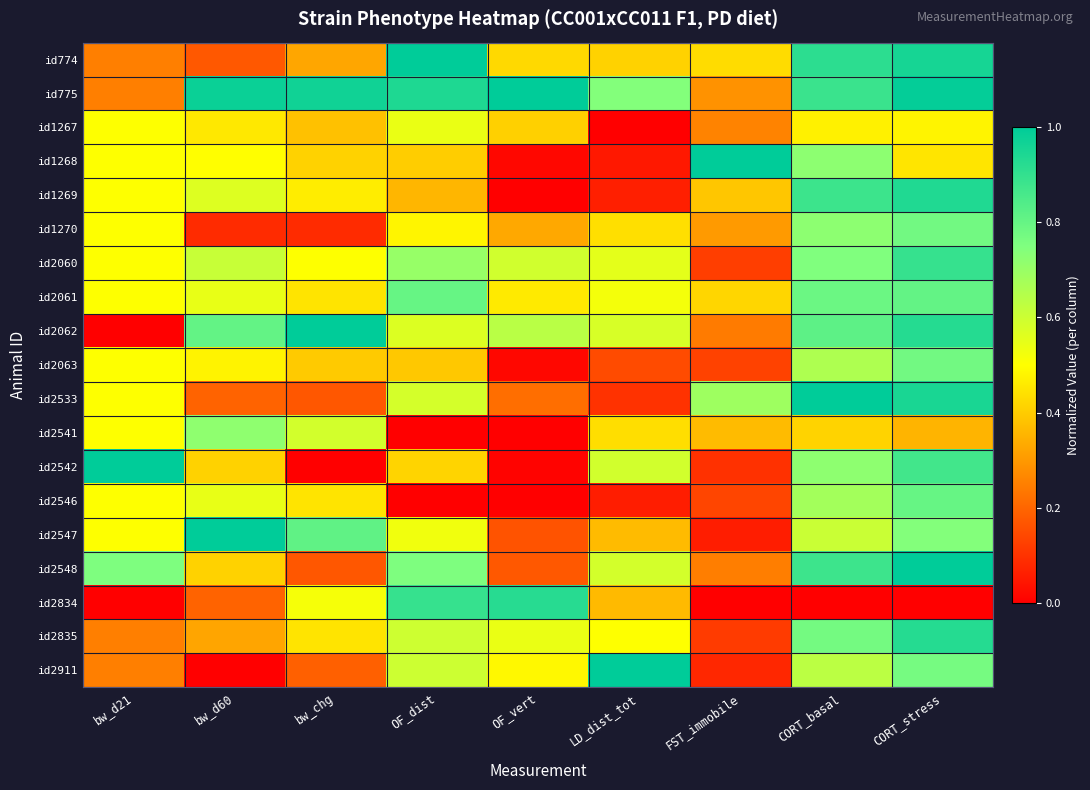

Reading left to right, what are all the values shown in this chart?

id774: bw_d21=0.2	bw_d60=0.2	bw_chg=0.3	OF_dist=1.0	OF_vert=0.4	LD_dist_tot=0.4	FST_immobile=0.4	CORT_basal=0.9	CORT_stress=1.0
id775: bw_d21=0.2	bw_d60=1.0	bw_chg=1.0	OF_dist=0.9	OF_vert=1.0	LD_dist_tot=0.7	FST_immobile=0.3	CORT_basal=0.9	CORT_stress=1.0
id1267: bw_d21=0.5	bw_d60=0.5	bw_chg=0.4	OF_dist=0.5	OF_vert=0.4	LD_dist_tot=0.0	FST_immobile=0.3	CORT_basal=0.5	CORT_stress=0.5
id1268: bw_d21=0.5	bw_d60=0.5	bw_chg=0.4	OF_dist=0.4	OF_vert=0.0	LD_dist_tot=0.1	FST_immobile=1.0	CORT_basal=0.7	CORT_stress=0.4
id1269: bw_d21=0.5	bw_d60=0.6	bw_chg=0.5	OF_dist=0.4	OF_vert=0.0	LD_dist_tot=0.1	FST_immobile=0.4	CORT_basal=0.9	CORT_stress=0.9
id1270: bw_d21=0.5	bw_d60=0.1	bw_chg=0.1	OF_dist=0.5	OF_vert=0.3	LD_dist_tot=0.4	FST_immobile=0.3	CORT_basal=0.7	CORT_stress=0.8
id2060: bw_d21=0.5	bw_d60=0.6	bw_chg=0.5	OF_dist=0.7	OF_vert=0.6	LD_dist_tot=0.6	FST_immobile=0.1	CORT_basal=0.7	CORT_stress=0.9
id2061: bw_d21=0.5	bw_d60=0.5	bw_chg=0.4	OF_dist=0.8	OF_vert=0.5	LD_dist_tot=0.5	FST_immobile=0.4	CORT_basal=0.8	CORT_stress=0.8
id2062: bw_d21=0.0	bw_d60=0.8	bw_chg=1.0	OF_dist=0.6	OF_vert=0.6	LD_dist_tot=0.6	FST_immobile=0.2	CORT_basal=0.8	CORT_stress=0.9
id2063: bw_d21=0.5	bw_d60=0.5	bw_chg=0.4	OF_dist=0.4	OF_vert=0.0	LD_dist_tot=0.2	FST_immobile=0.1	CORT_basal=0.7	CORT_stress=0.8
id2533: bw_d21=0.5	bw_d60=0.2	bw_chg=0.2	OF_dist=0.6	OF_vert=0.2	LD_dist_tot=0.1	FST_immobile=0.7	CORT_basal=1.0	CORT_stress=0.9
id2541: bw_d21=0.5	bw_d60=0.7	bw_chg=0.6	OF_dist=0.0	OF_vert=0.0	LD_dist_tot=0.4	FST_immobile=0.4	CORT_basal=0.4	CORT_stress=0.4
id2542: bw_d21=1.0	bw_d60=0.4	bw_chg=0.0	OF_dist=0.4	OF_vert=0.0	LD_dist_tot=0.6	FST_immobile=0.1	CORT_basal=0.7	CORT_stress=0.9
id2546: bw_d21=0.5	bw_d60=0.5	bw_chg=0.4	OF_dist=0.0	OF_vert=0.0	LD_dist_tot=0.1	FST_immobile=0.1	CORT_basal=0.7	CORT_stress=0.8
id2547: bw_d21=0.5	bw_d60=1.0	bw_chg=0.8	OF_dist=0.5	OF_vert=0.2	LD_dist_tot=0.4	FST_immobile=0.1	CORT_basal=0.6	CORT_stress=0.7
id2548: bw_d21=0.8	bw_d60=0.4	bw_chg=0.2	OF_dist=0.8	OF_vert=0.2	LD_dist_tot=0.6	FST_immobile=0.2	CORT_basal=0.9	CORT_stress=1.0
id2834: bw_d21=0.0	bw_d60=0.2	bw_chg=0.5	OF_dist=0.9	OF_vert=0.9	LD_dist_tot=0.4	FST_immobile=0.0	CORT_basal=0.0	CORT_stress=0.0
id2835: bw_d21=0.2	bw_d60=0.3	bw_chg=0.4	OF_dist=0.6	OF_vert=0.5	LD_dist_tot=0.5	FST_immobile=0.1	CORT_basal=0.8	CORT_stress=0.9
id2911: bw_d21=0.2	bw_d60=0.0	bw_chg=0.2	OF_dist=0.6	OF_vert=0.5	LD_dist_tot=1.0	FST_immobile=0.1	CORT_basal=0.6	CORT_stress=0.8